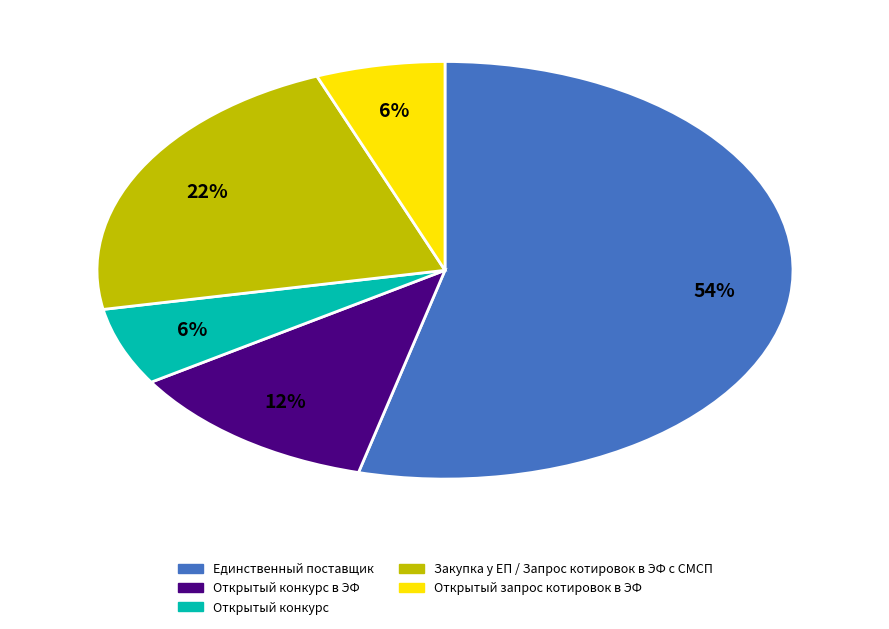

Is there a majority slice in this chart?

Yes